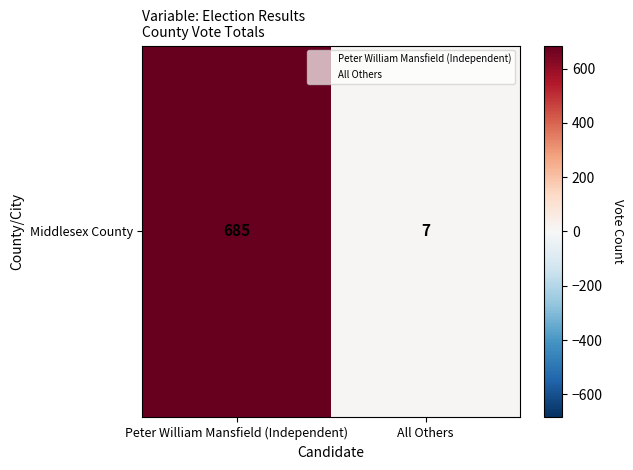

Which has a higher value, All Others or Peter William Mansfield (Independent)?

Peter William Mansfield (Independent)